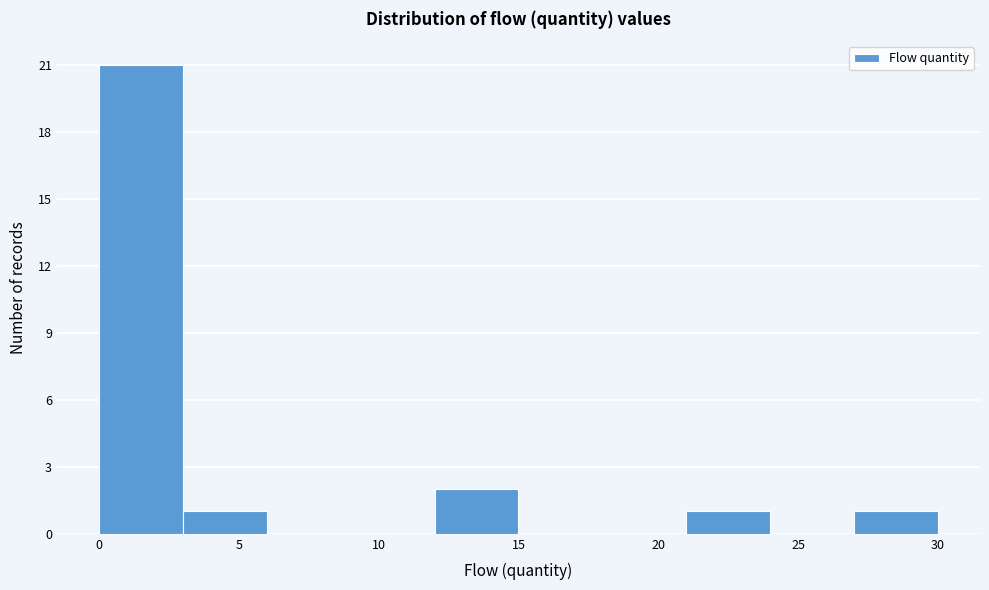

Which range on the x-axis has the tallest bar?

0 to 3